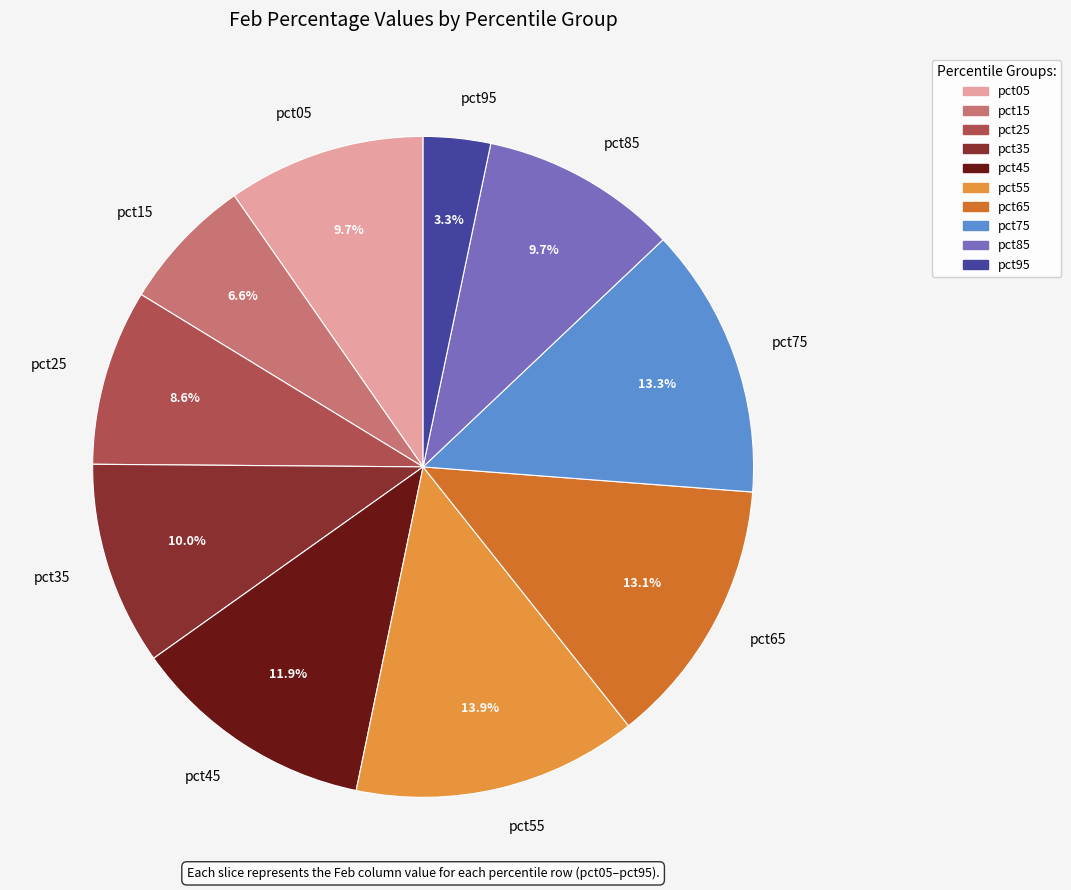

Between pct25 and pct35, which is larger?

pct35